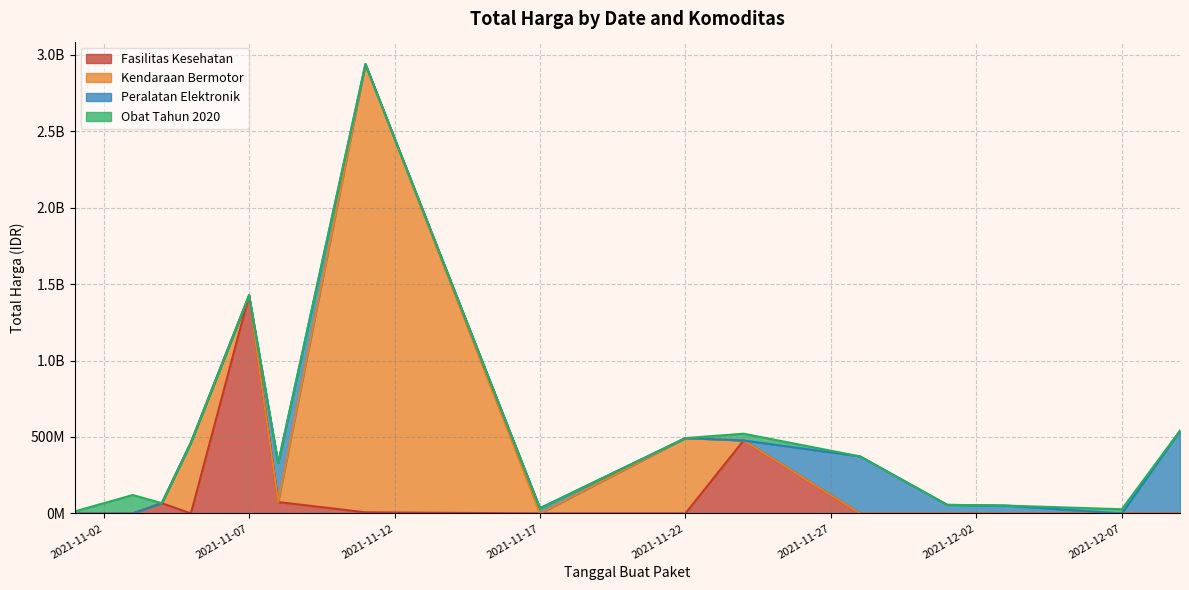

What position from the right is 2021-12-03?

10